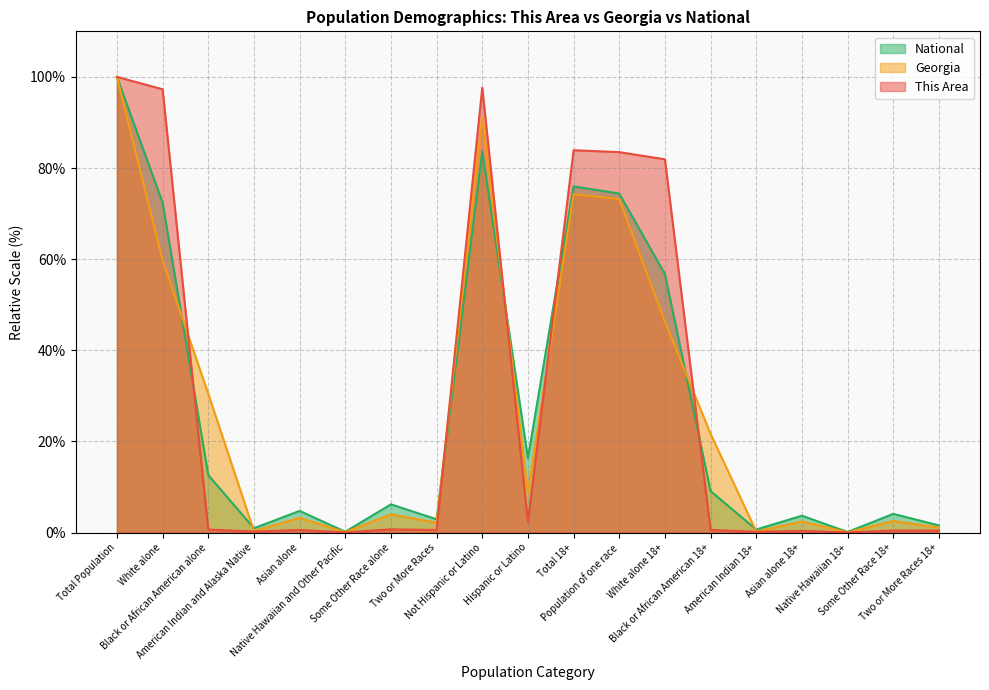

Is it true that Georgia equals 0.1 at Native Hawaiian and Other Pacific?

True